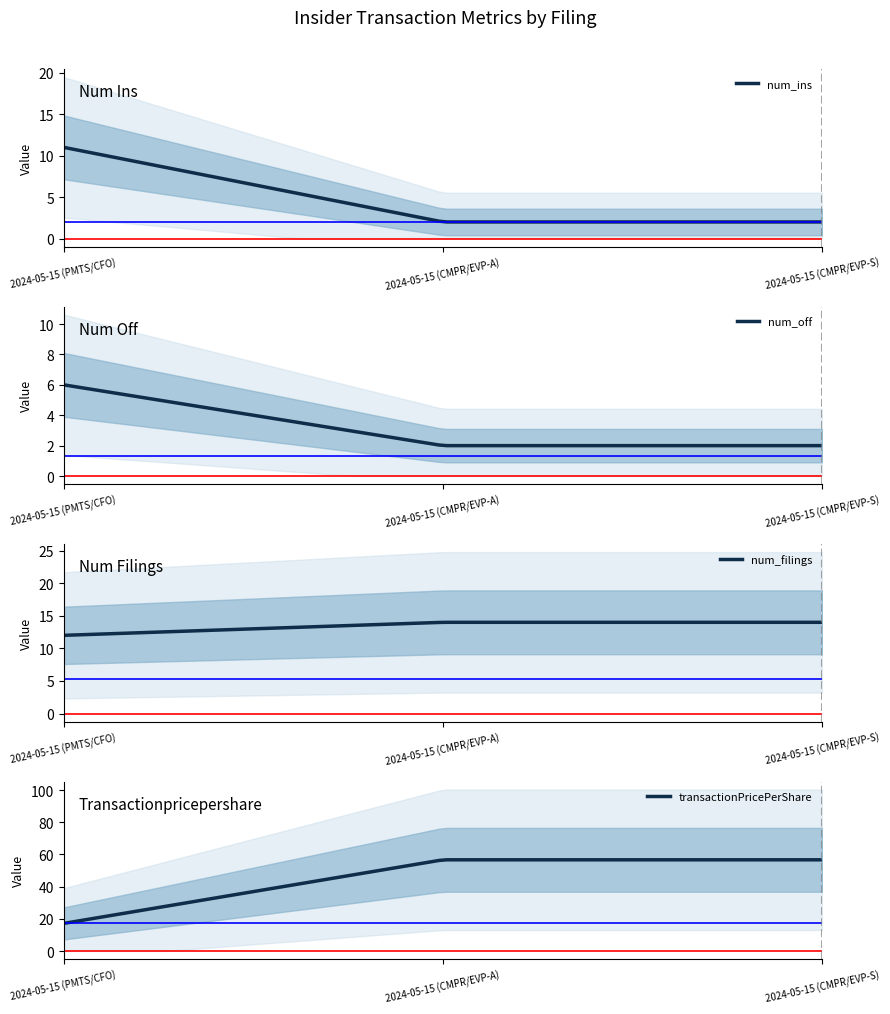

Does the chart display data point markers on the line(s)?

No